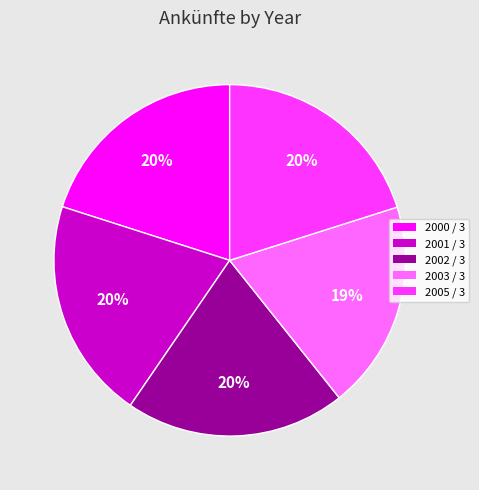

Which slice is the smallest?

2003 / 3